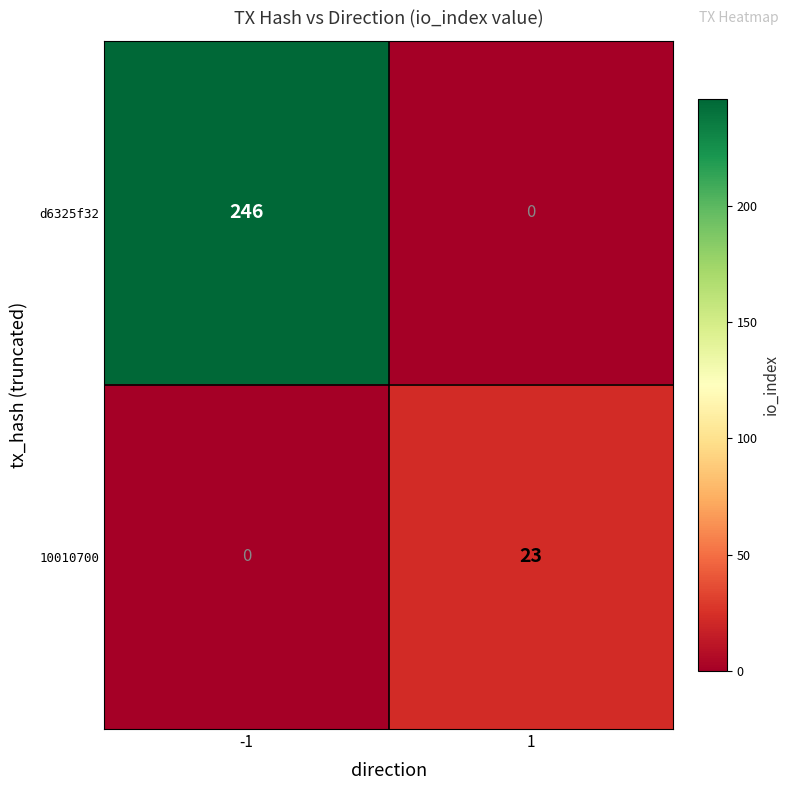

What is the maximum value for d6325f32?

246